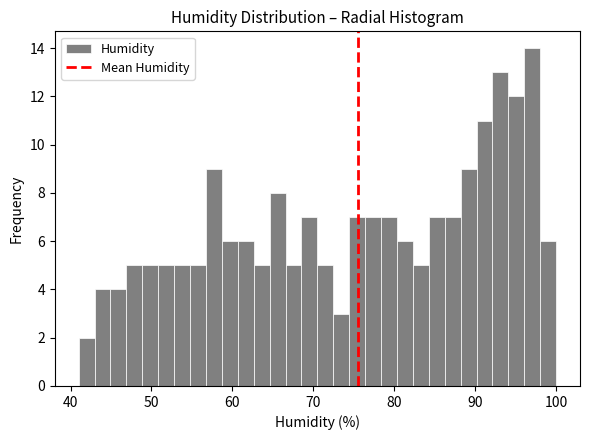

Read against the x-axis, roughly where is the centre of the tallest bar?

97